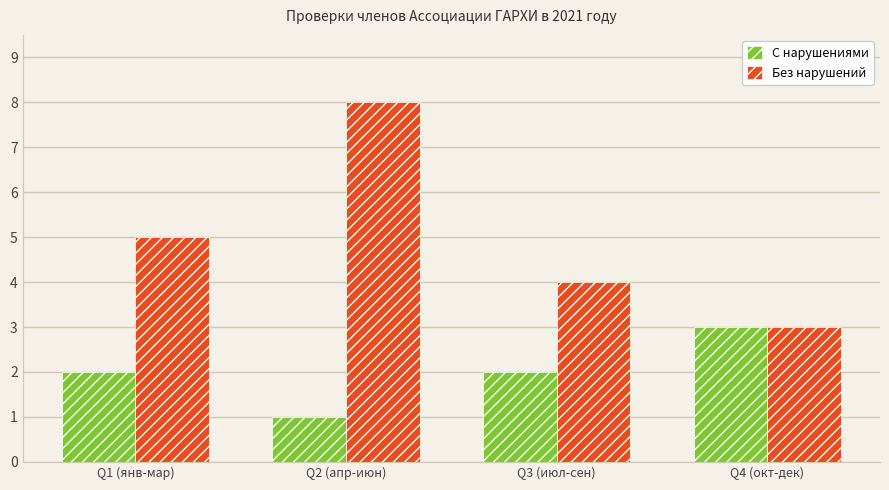

What is the difference between the Без нарушений values at Q2 (апр-июн) and Q4 (окт-дек)?

5